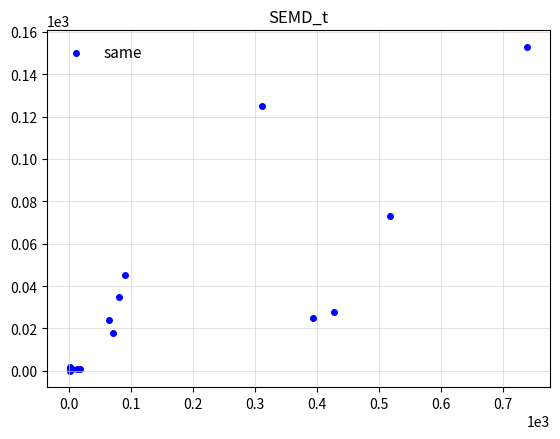

What Y value in the scatter plot is closest to 76?

73